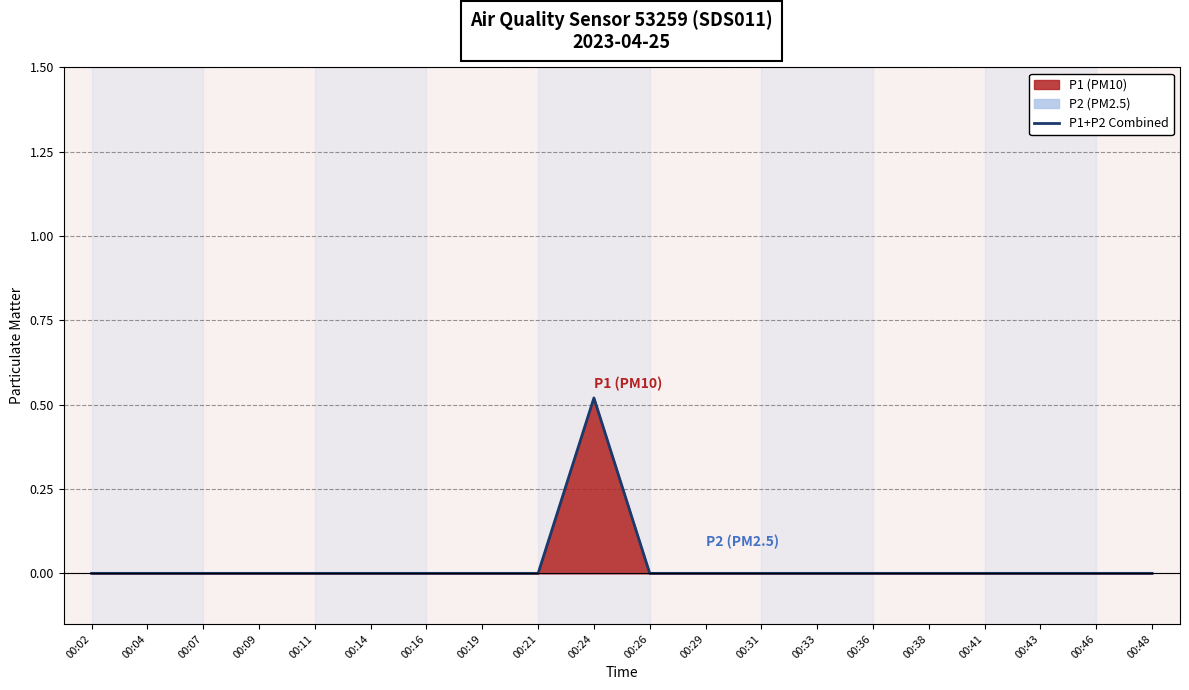

Which category has the lowest value across all series?

00:02